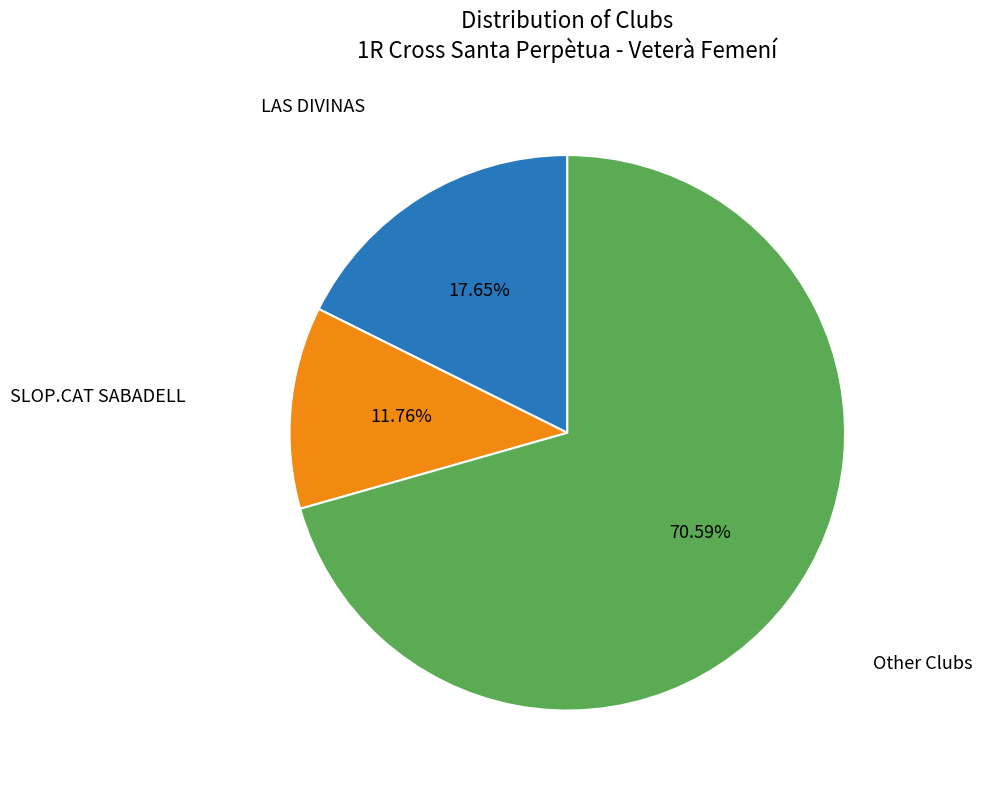

What is the ratio of the value at Other Clubs to the value at SLOP.CAT SABADELL?

6.0